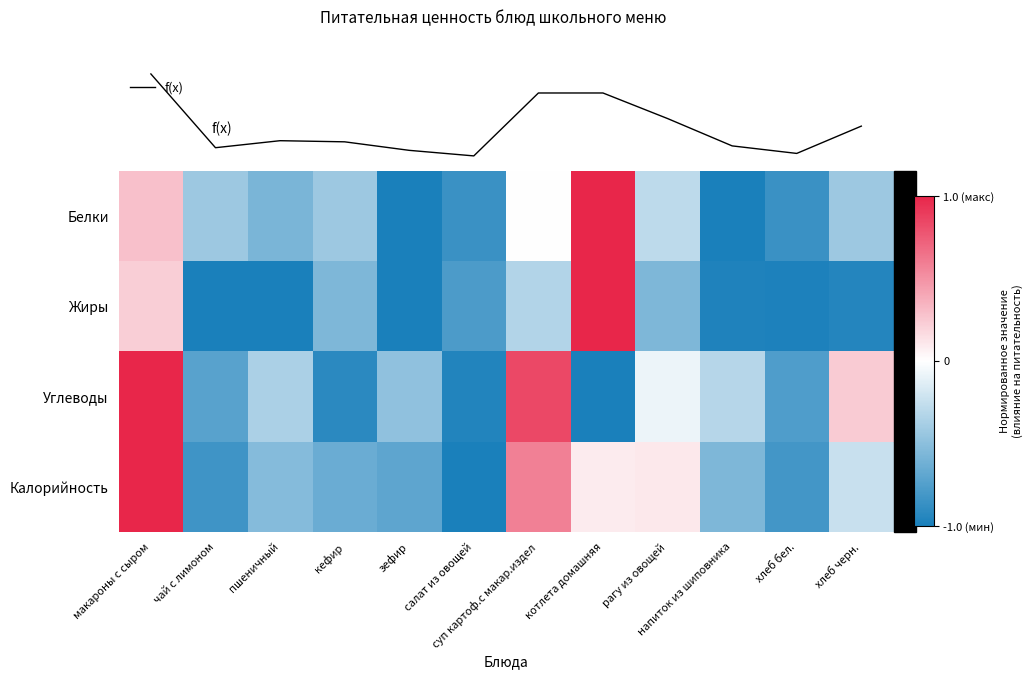

Which series has the largest total across all categories?

Углеводы